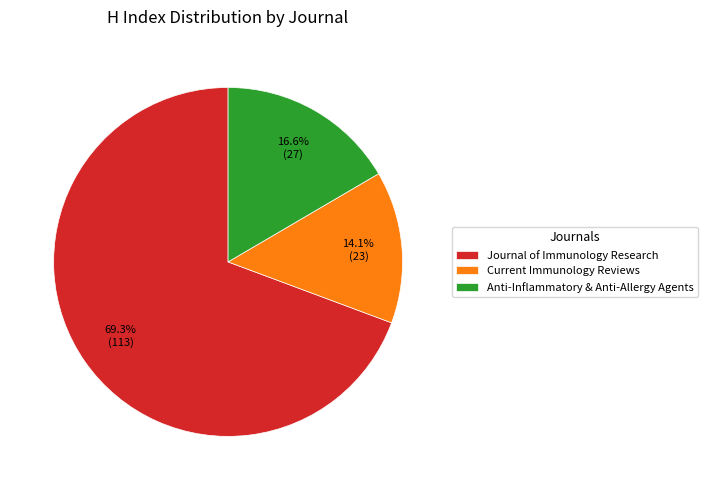

What percentage do Journal of Immunology Research and Current Immunology Reviews together represent?

83.4%